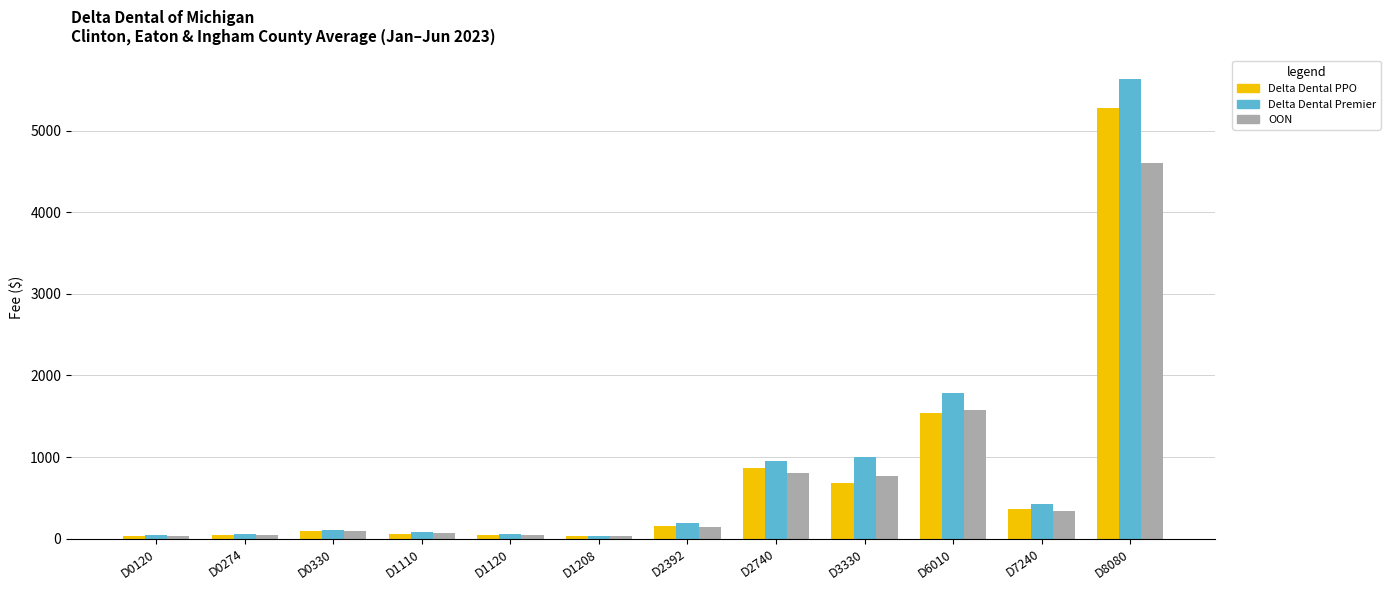

Which series has the largest range (max minus min)?

Delta Dental Premier